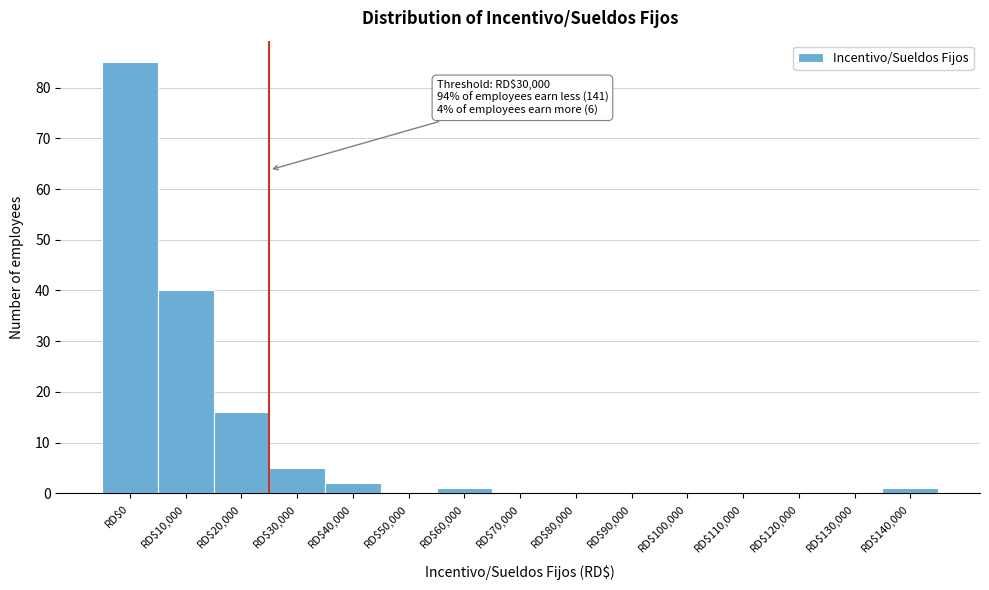

Which label corresponds to the largest value in the chart?

RD$0